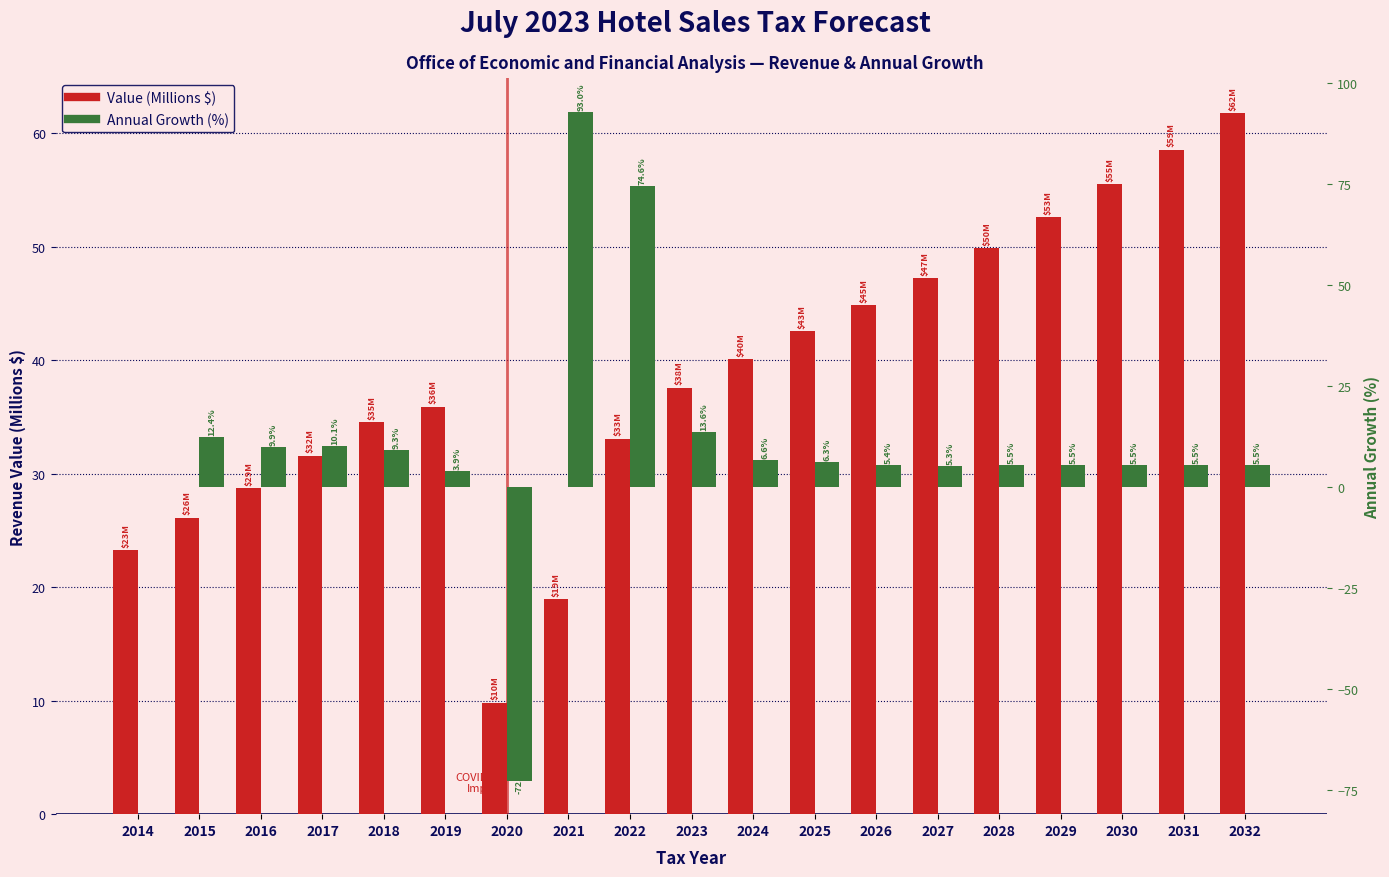

What is the total value across all series at 2024?

46.7